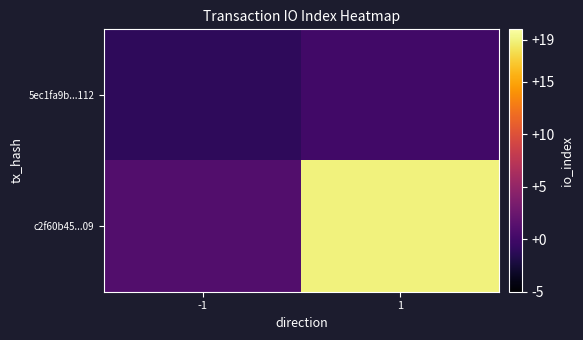

How many categories are shown in the chart?

2